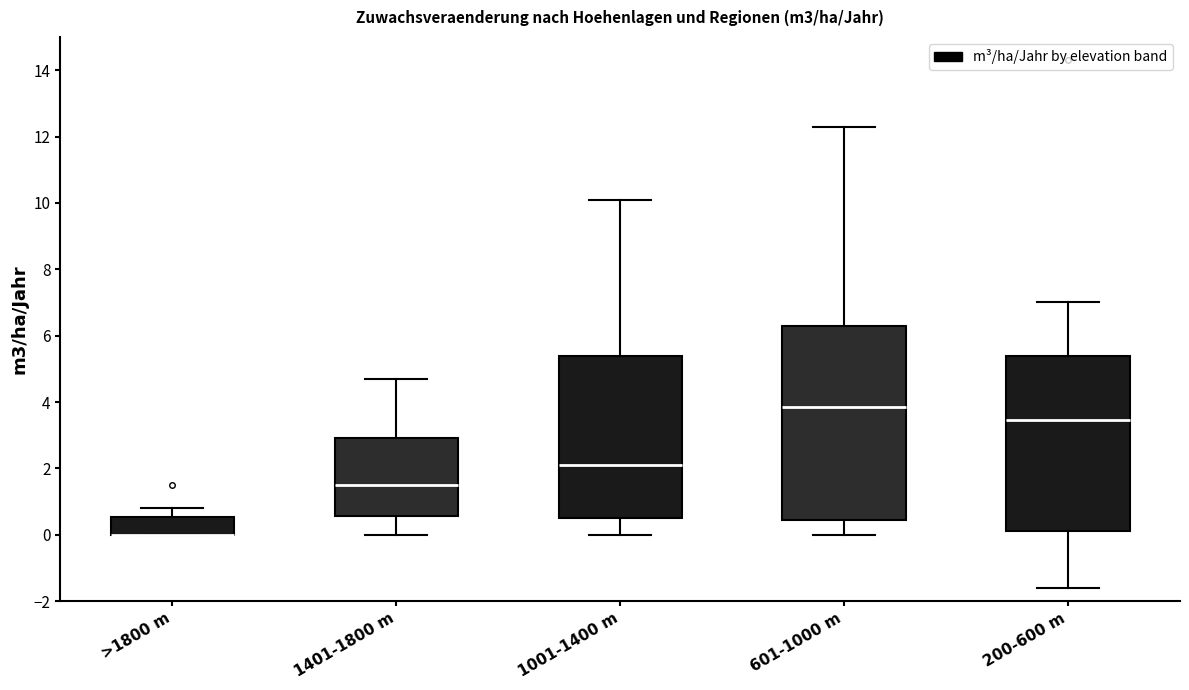

Where is the upper edge of the box for >1800 m on the y-axis? The values are not printed on the chart, so give them approximately, as read against the axis.

0.6